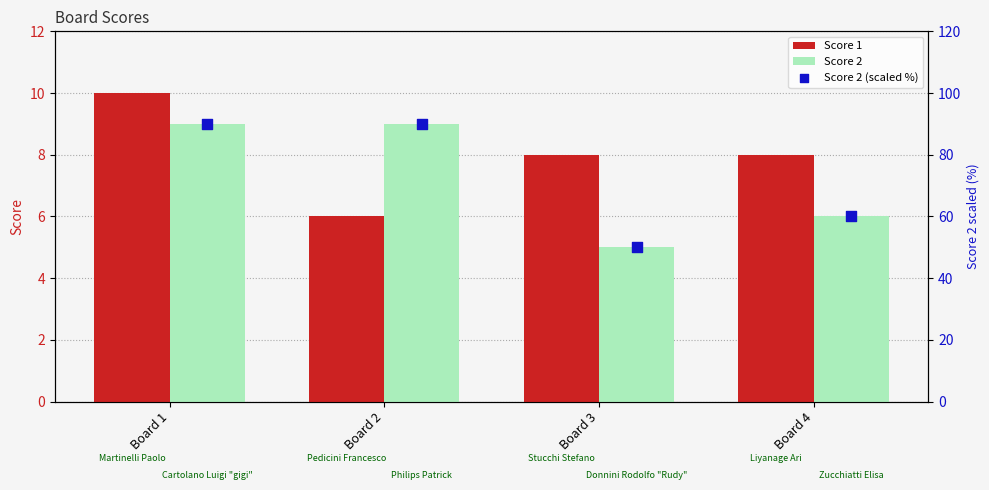

Which series has the largest total across all categories?

Score 2 (scaled %)